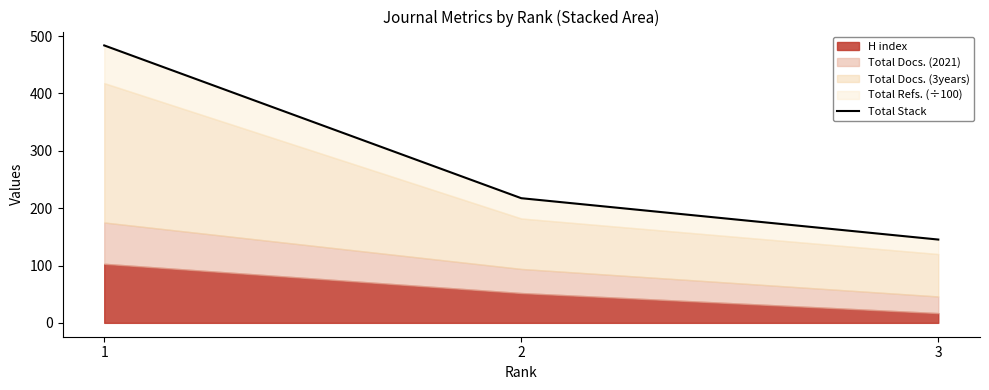

What is the value of the 3rd point from the left?

145.2